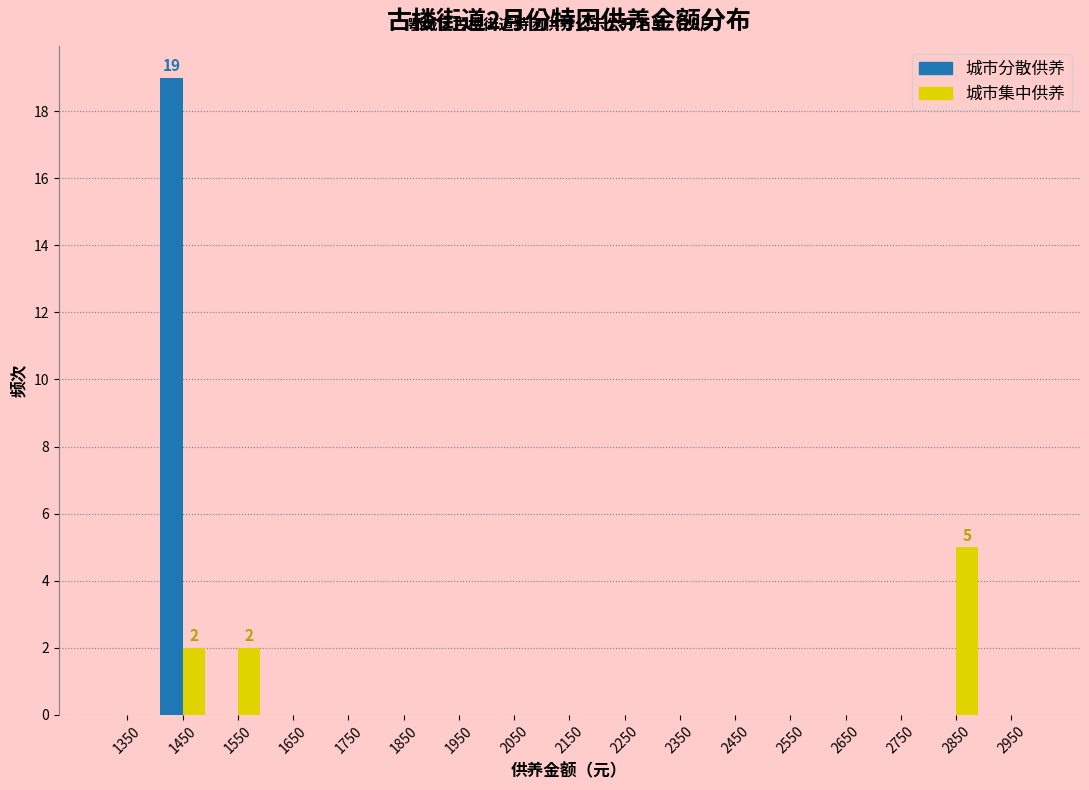

In the 城市分散供养 series, which range on the x-axis has the tallest bar?

1400 to 1500